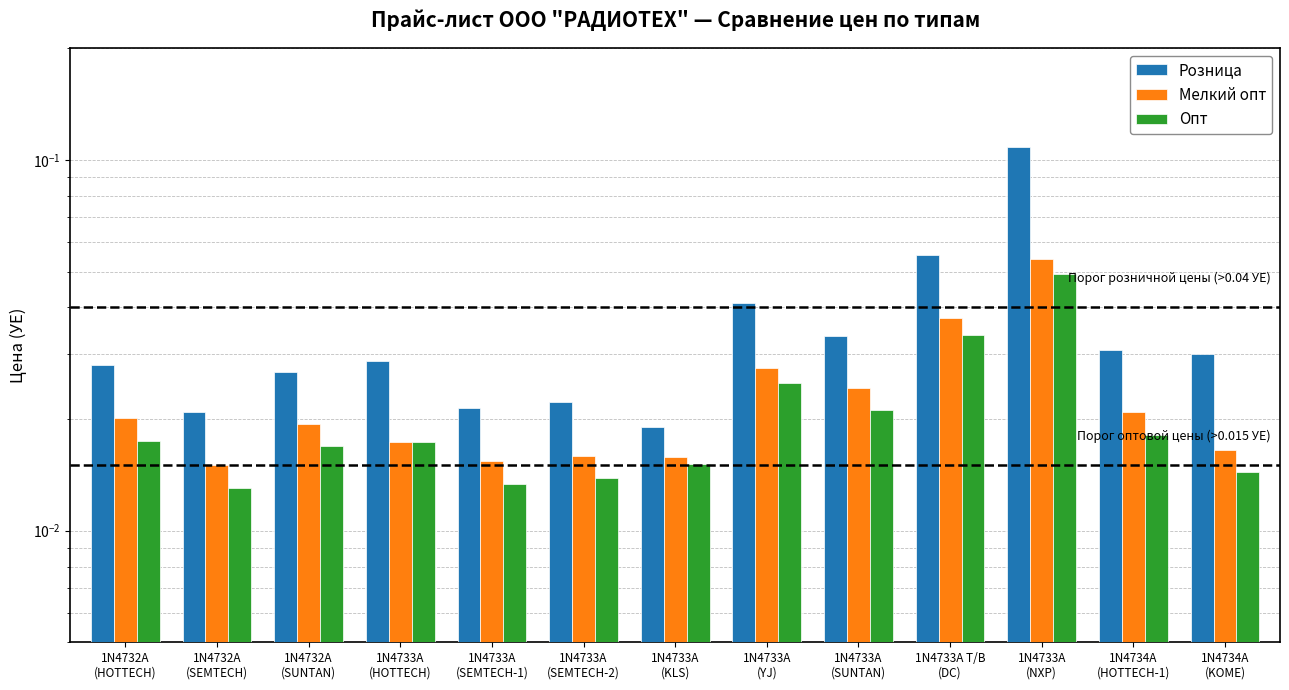

What is the label of the 4th bar from the left?

1N4733A
(HOTTECH)